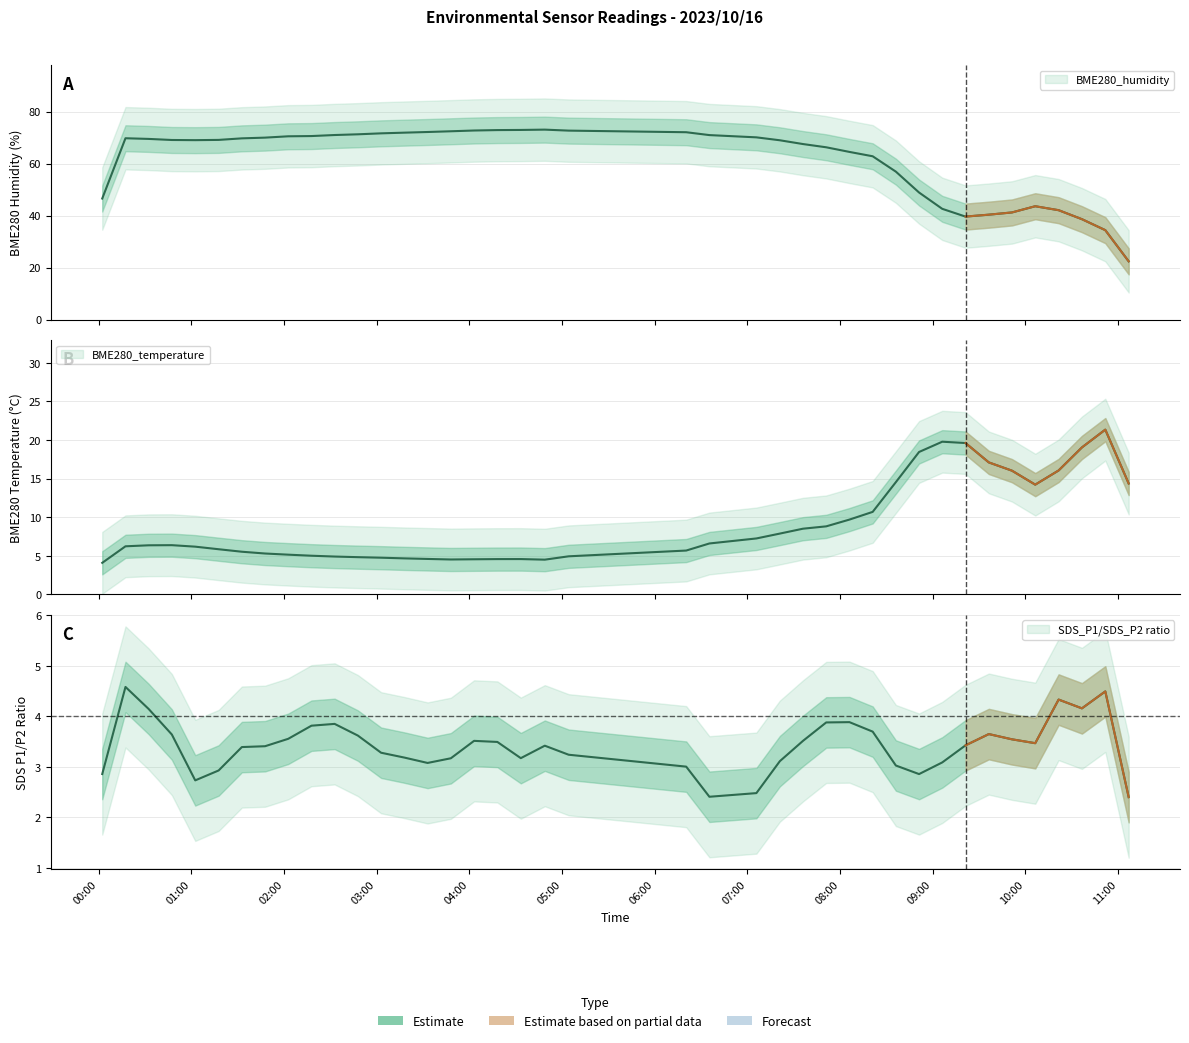

Where is the first local maximum for BME280_humidity?

2023/10/16 00:17:16